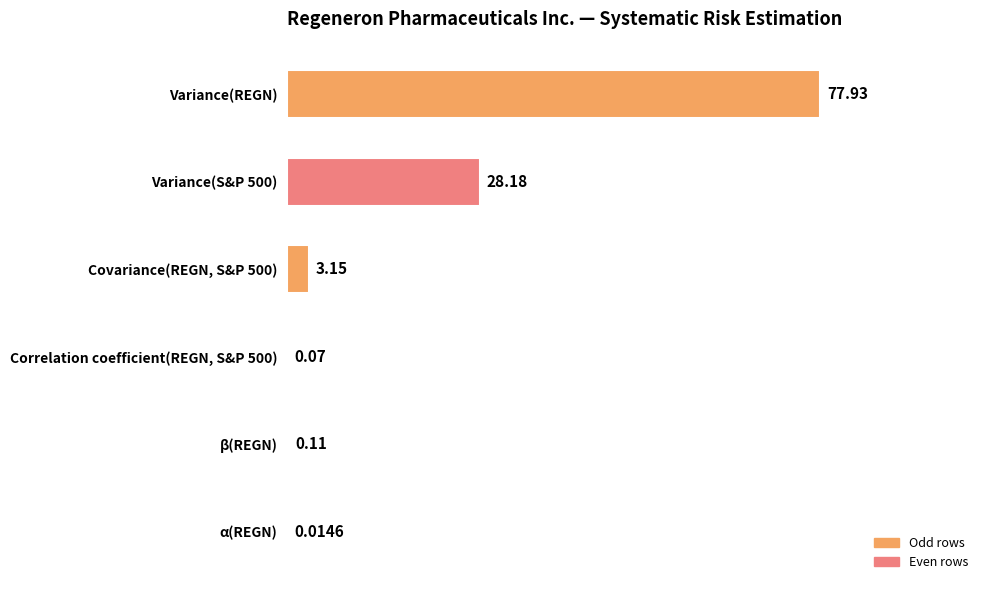

Between Covariance(REGN, S&P 500) and Variance(REGN), which is larger?

Variance(REGN)